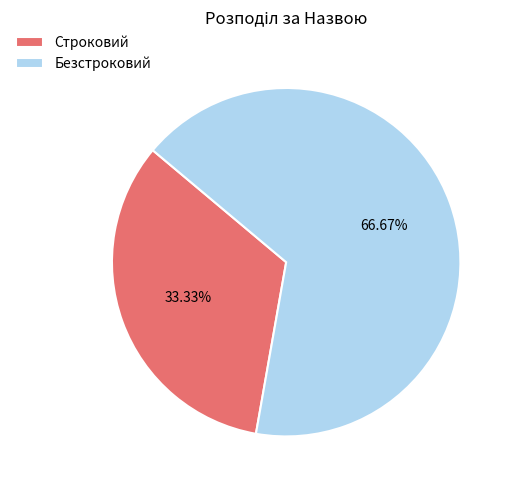

What portion of the pie excludes Безстроковий?

33.3%